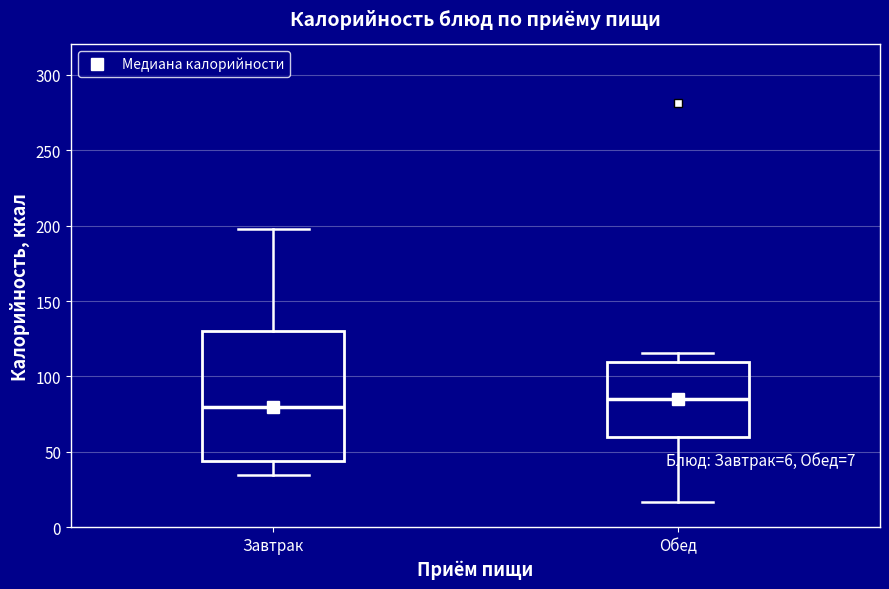

Reading left to right, read every box against the y-axis: the position of its median line, the range the box covers, and the ends of its whiskers. The values are not printed on the chart, so give them approximately, as read against the axis.

Завтрак: median 80, box 45 to 130, whiskers 35 to 200
Обед: median 85, box 60 to 110, whiskers 15 to 115